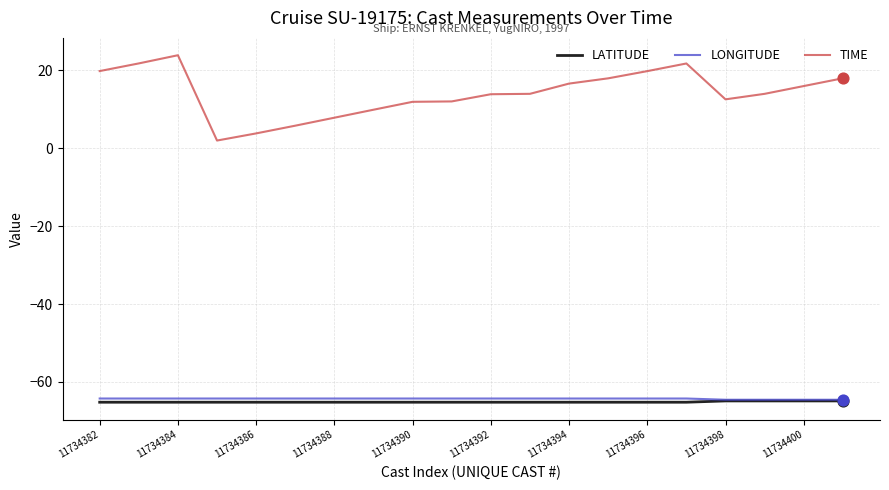

Which series has the widest spread of values?

TIME